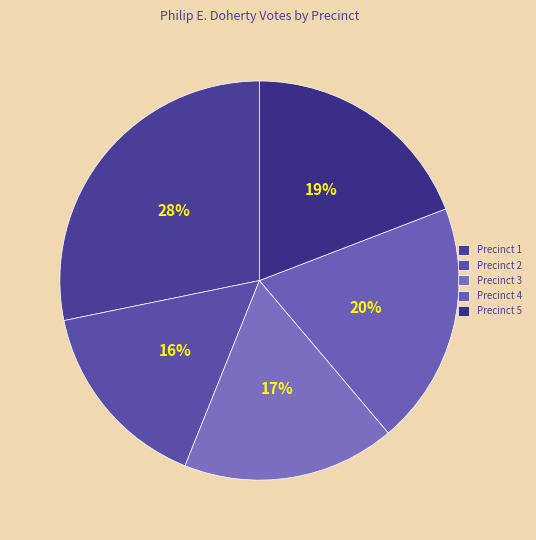

Combined, what portion of the pie is Precinct 2 and Precinct 1?

43.9%